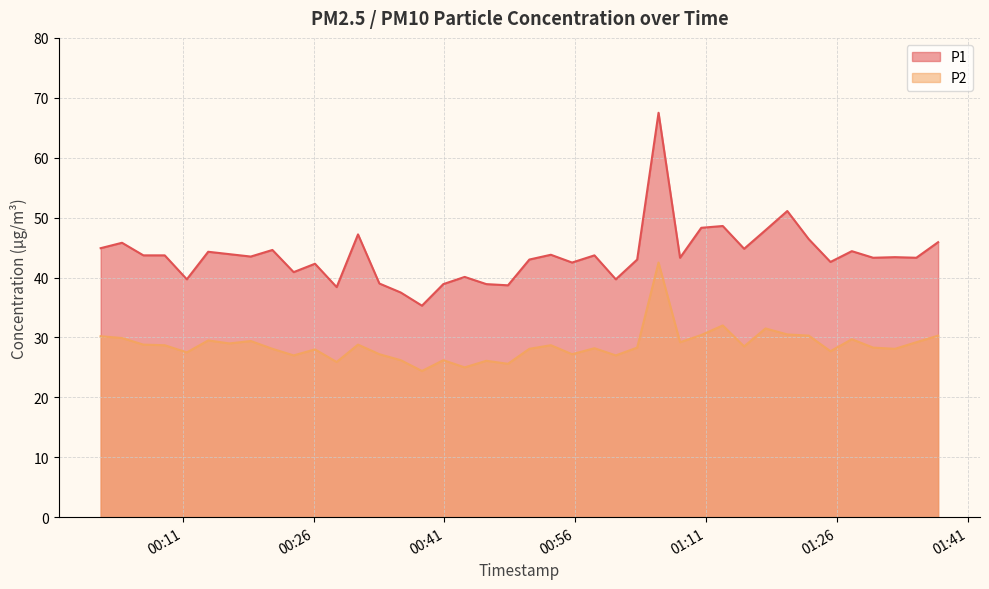

Which series has the largest total across all categories?

P1